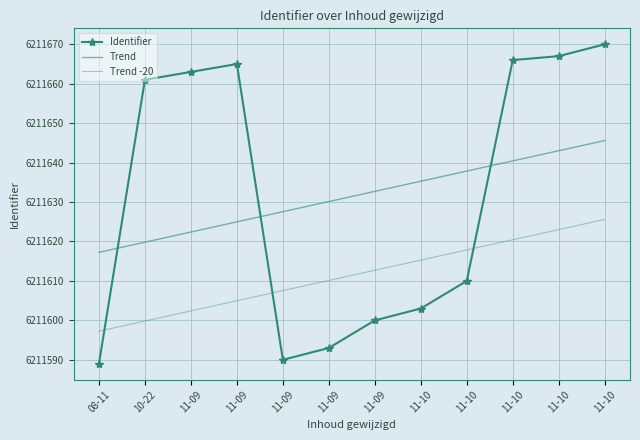

What is the difference between the second highest and second lowest values in the Identifier series?

77.0